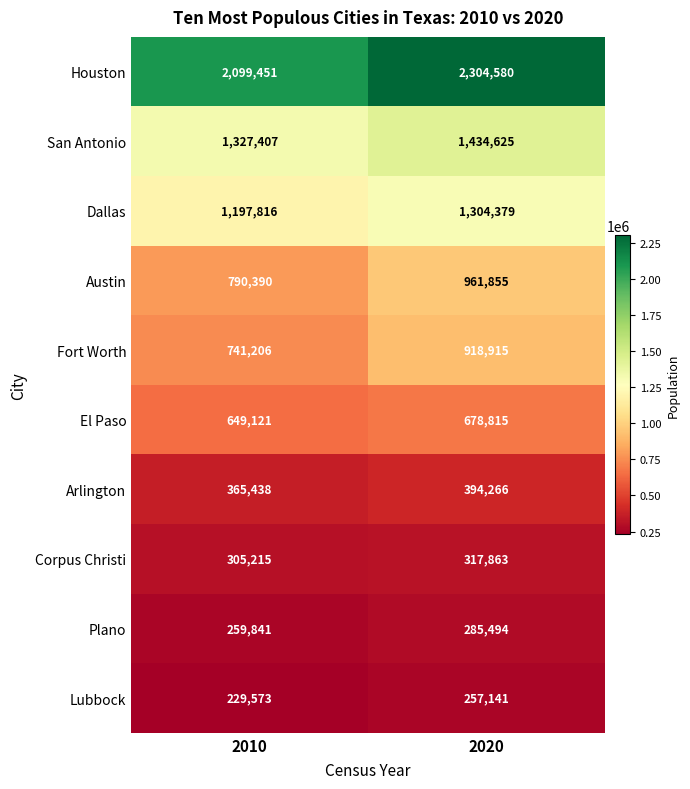

True or false: Dallas has a value of 1304379 at 2020.

True